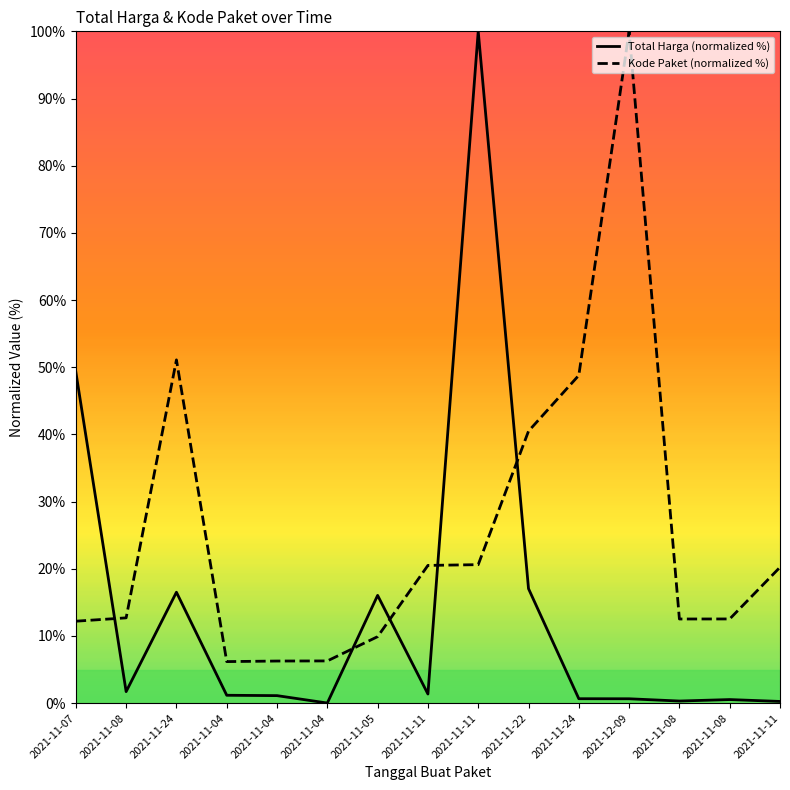

How many lines are shown in the chart?

2